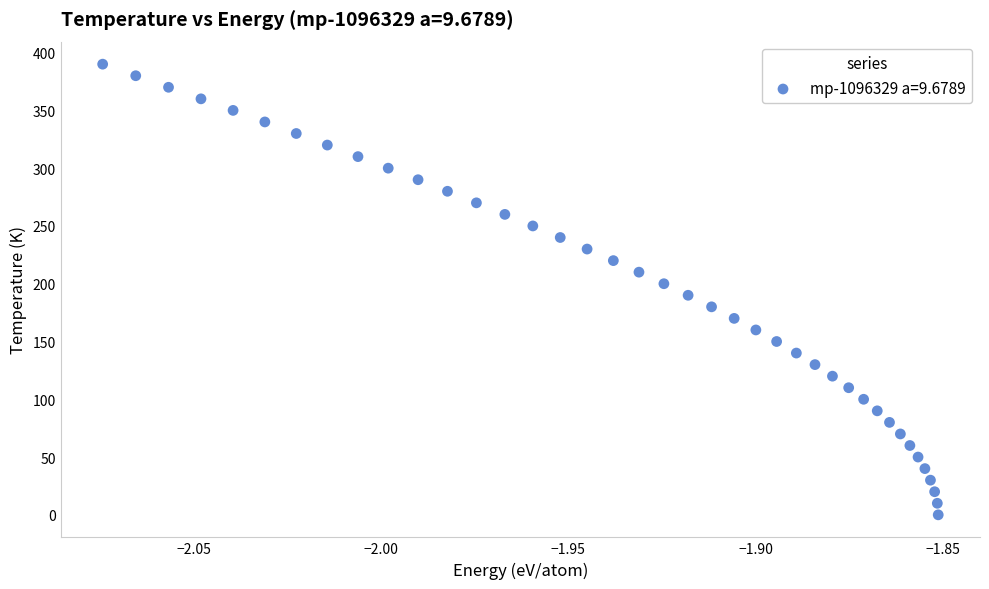

What is the range of Y values (max minus min)?

390